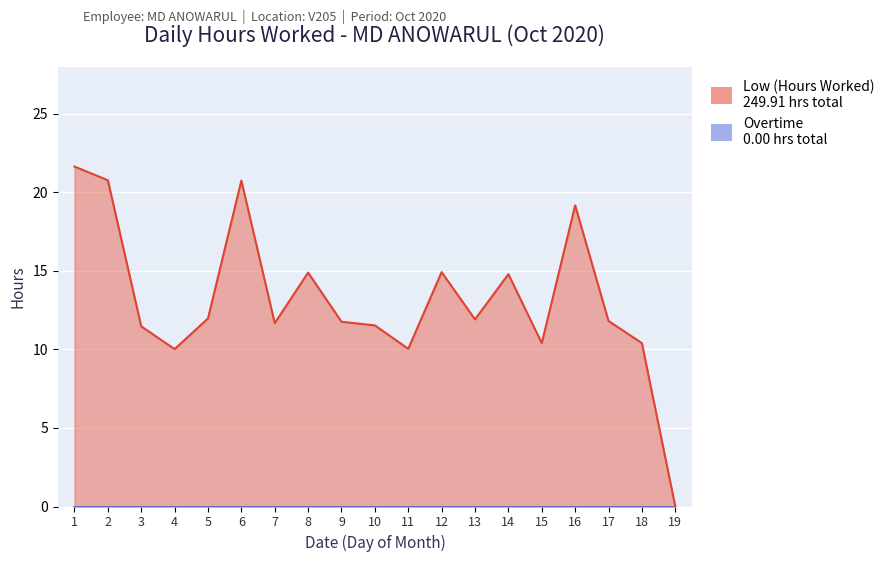

At which category does the chart reach its minimum across all series?

19